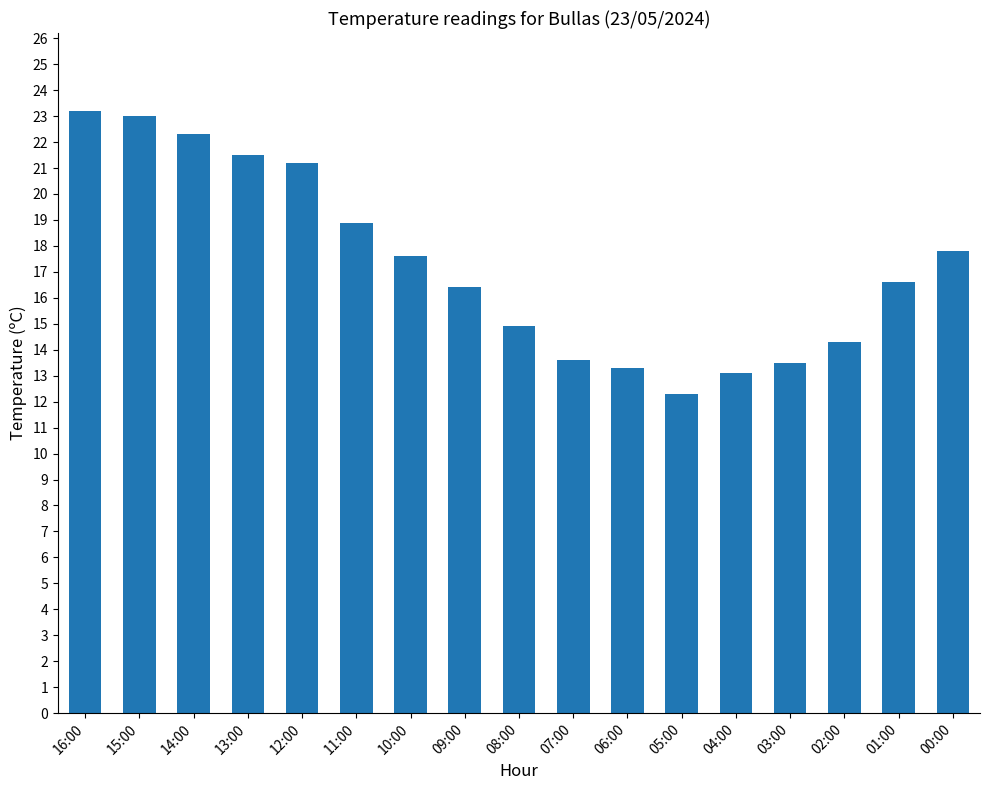

What is the value of the 7th bar from the left?

17.6